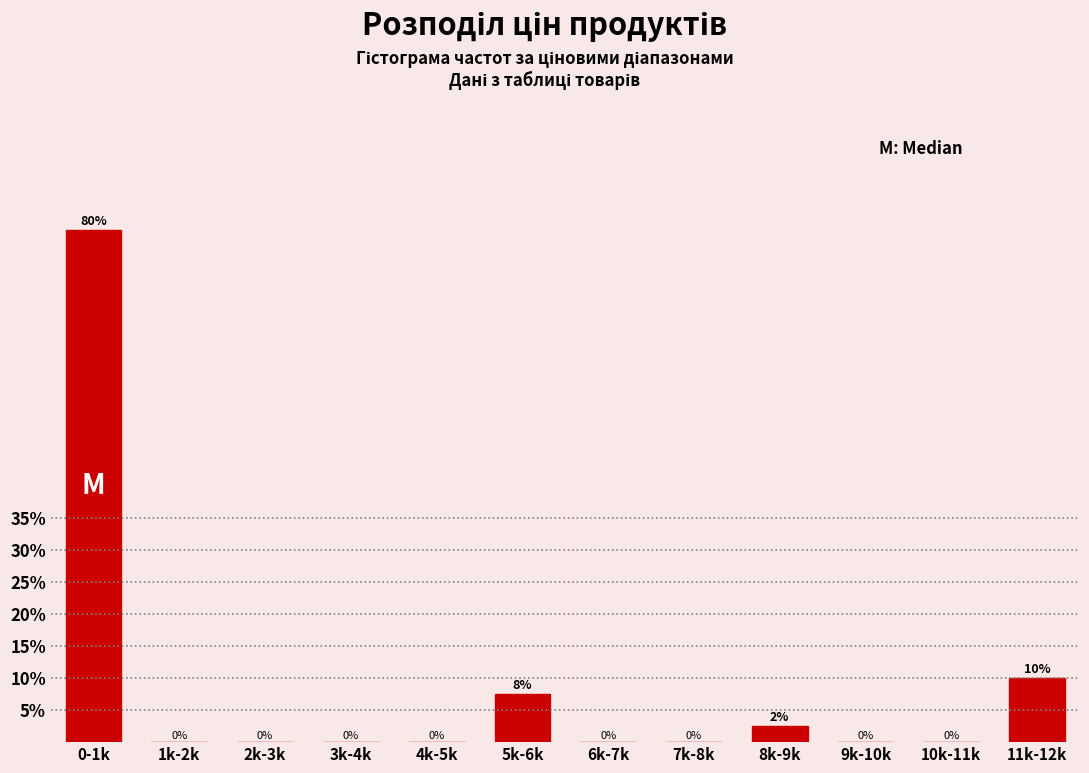

Between 2k-3k and 5k-6k, which is larger?

5k-6k